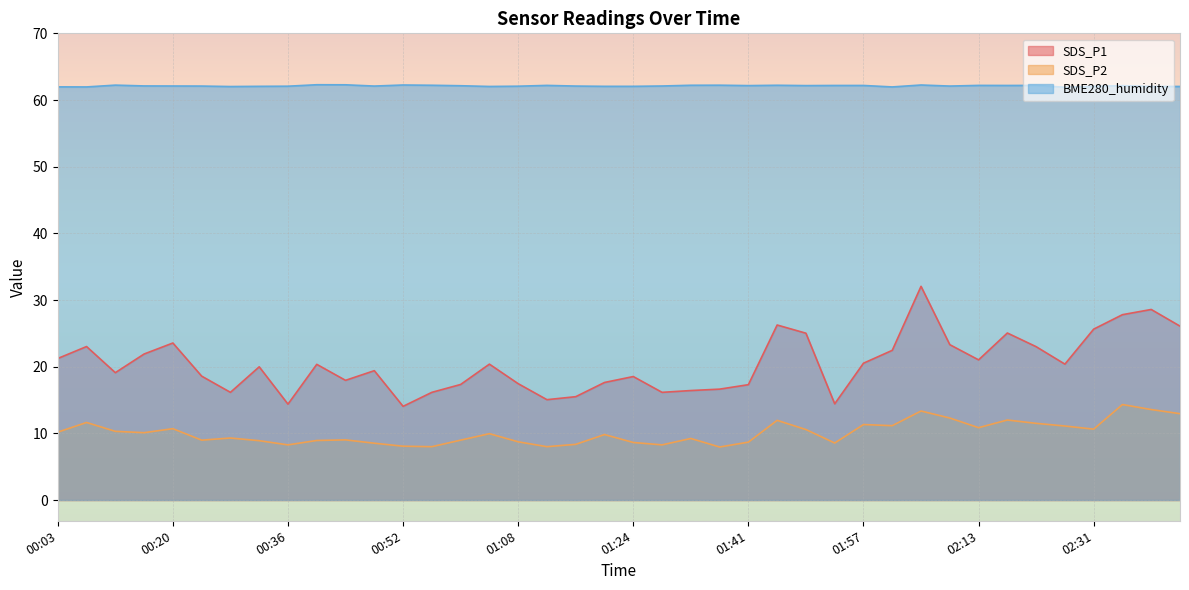

At how many categories does at least one series exceed 9?

40